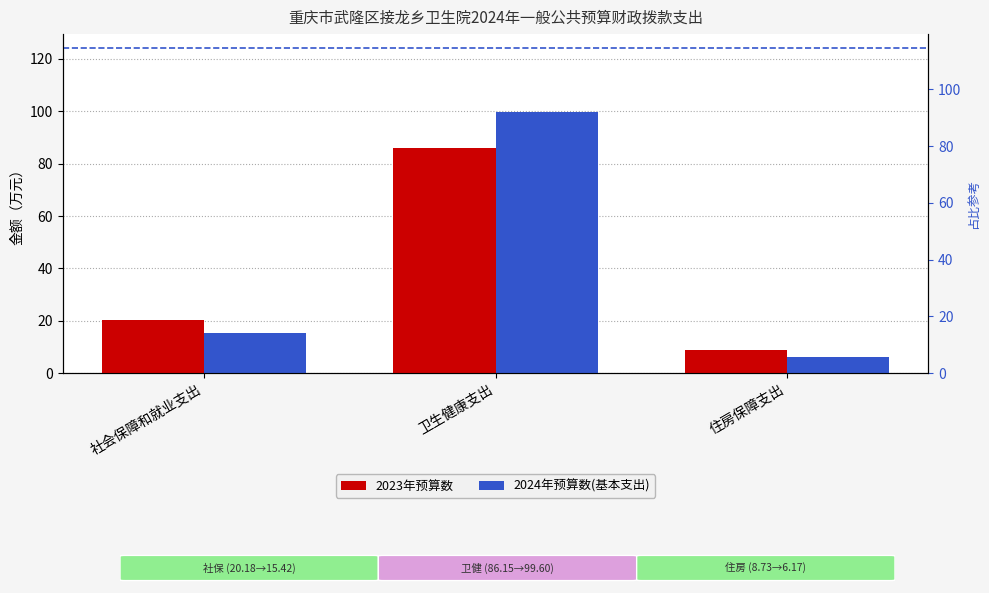

What position from the right is 住房保障支出?

1